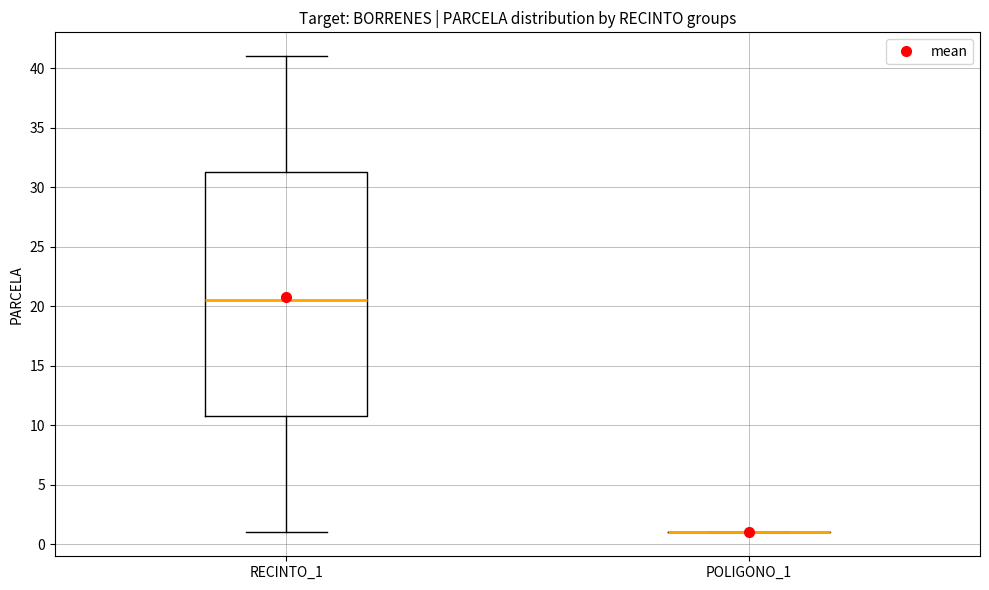

Reading left to right, transcribe this box plot: for each box, give where its median line is, the range the box spans, and where its two whiskers end, as read against the y-axis. The values are not printed on the chart, so give them approximately, as read against the axis.

RECINTO_1: median 20.5, box 11.0 to 31.5, whiskers 1.0 to 41.0
POLIGONO_1: box collapsed to a line at 1.0, whiskers 1.0 to 1.0